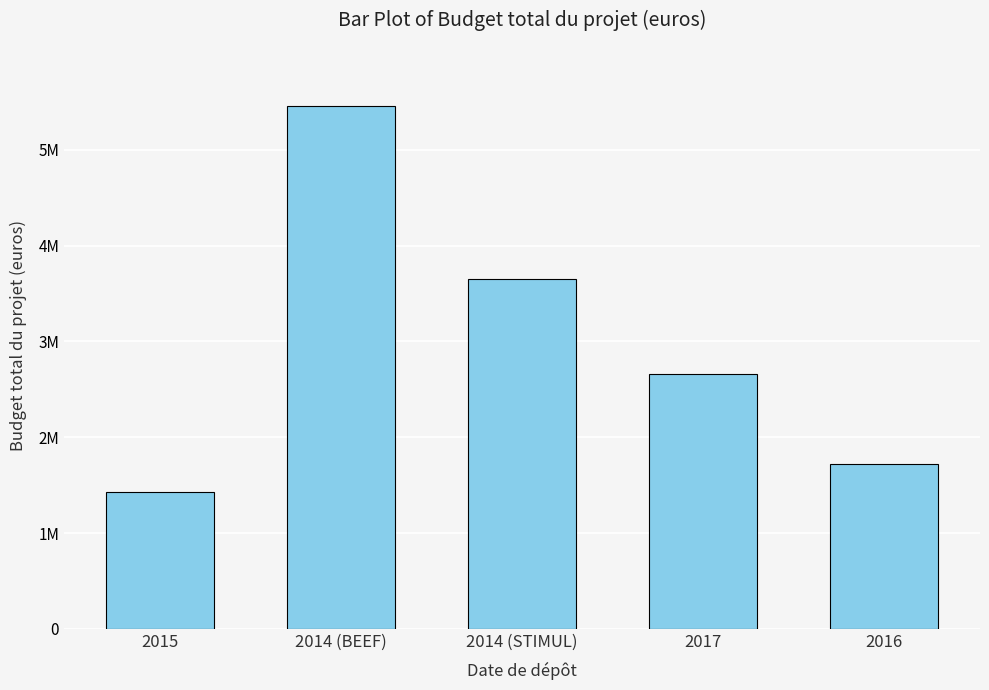

Reading right to left, transcribe all the data shown in this chart.

1717552	2664198	3656143	5460512	1433518